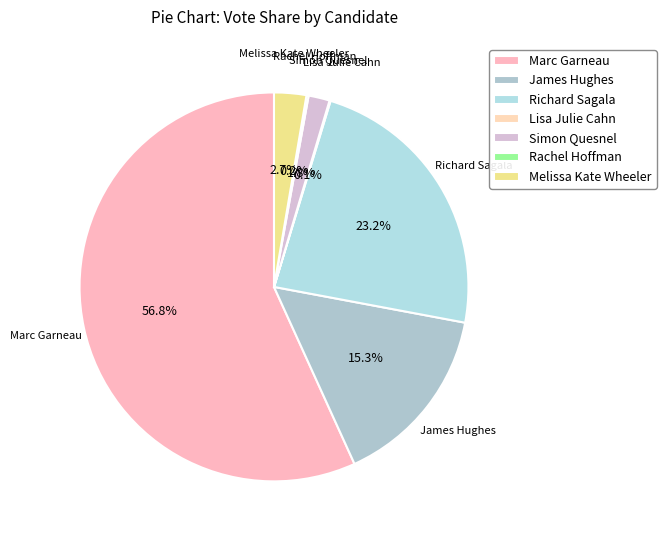

To the nearest percent, what is the average slice percentage?

14%